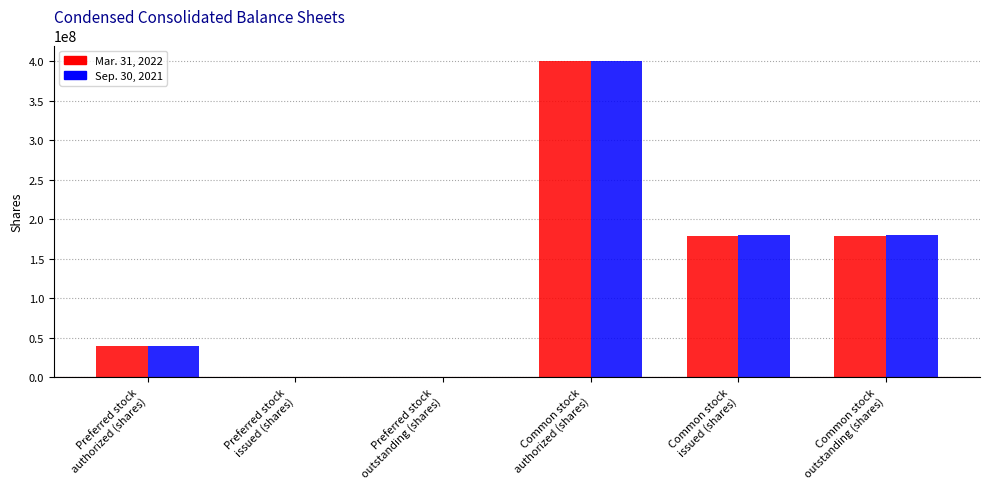

What is the maximum value shown in the chart?

400000000